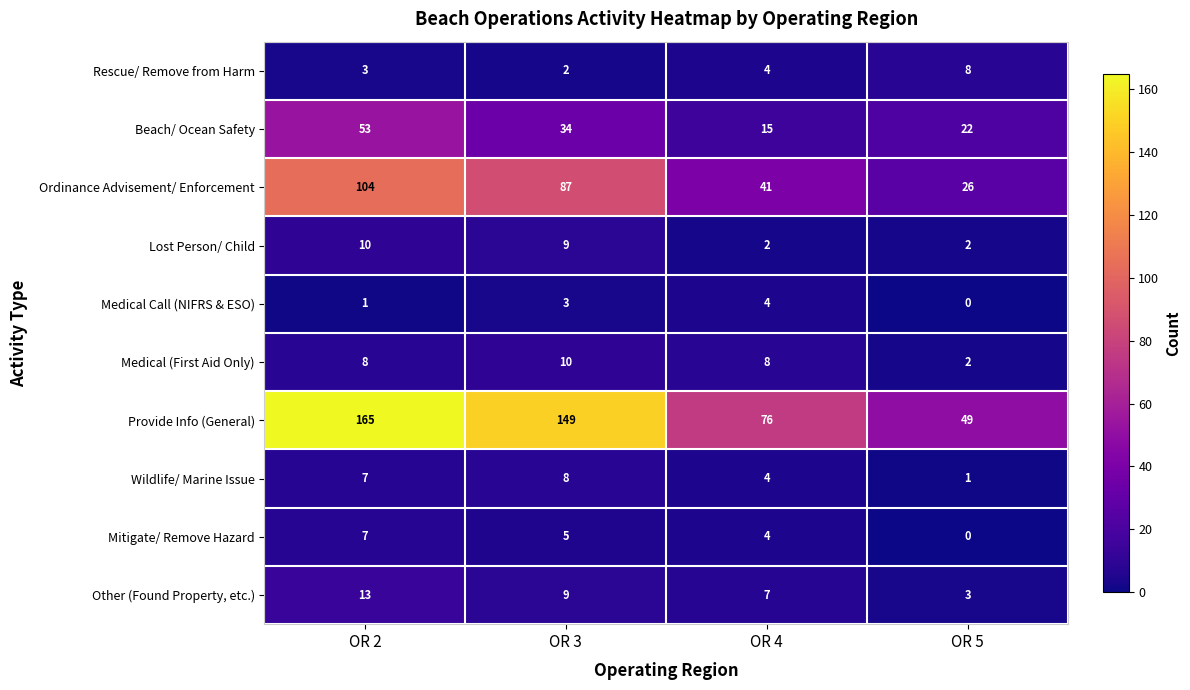

At which label does Wildlife/ Marine Issue reach its minimum?

OR 5